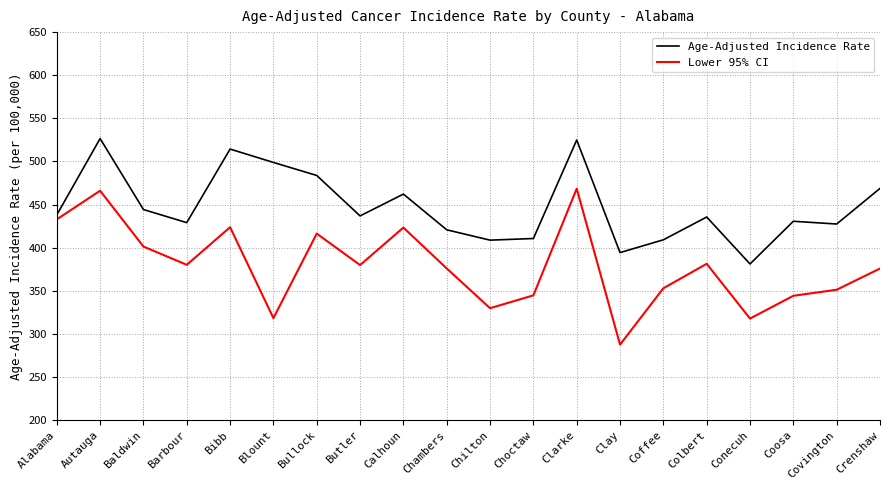

What is the greatest value displayed?

526.6